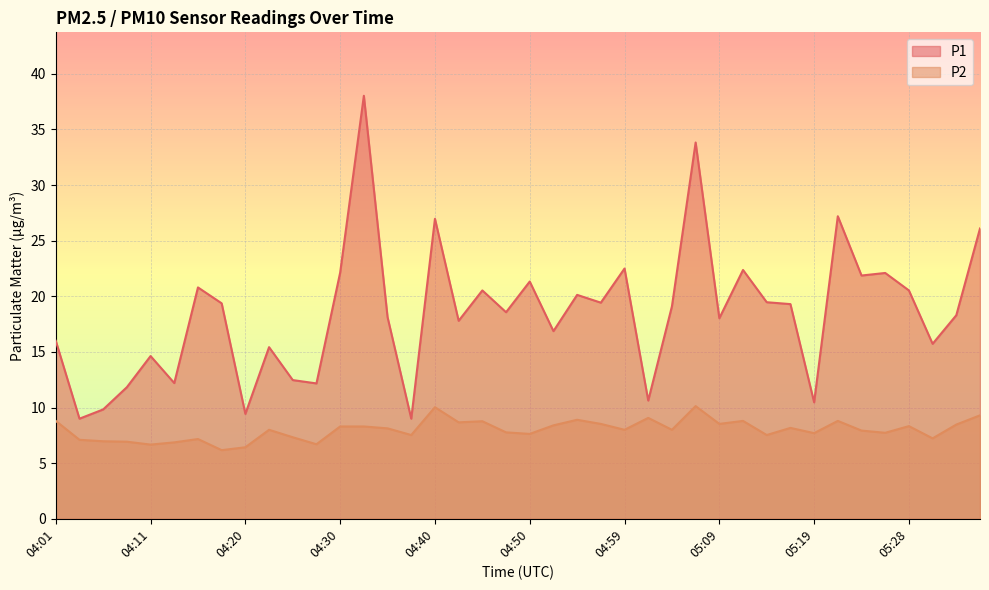

At which category does P2 reach its first local peak?

04:16